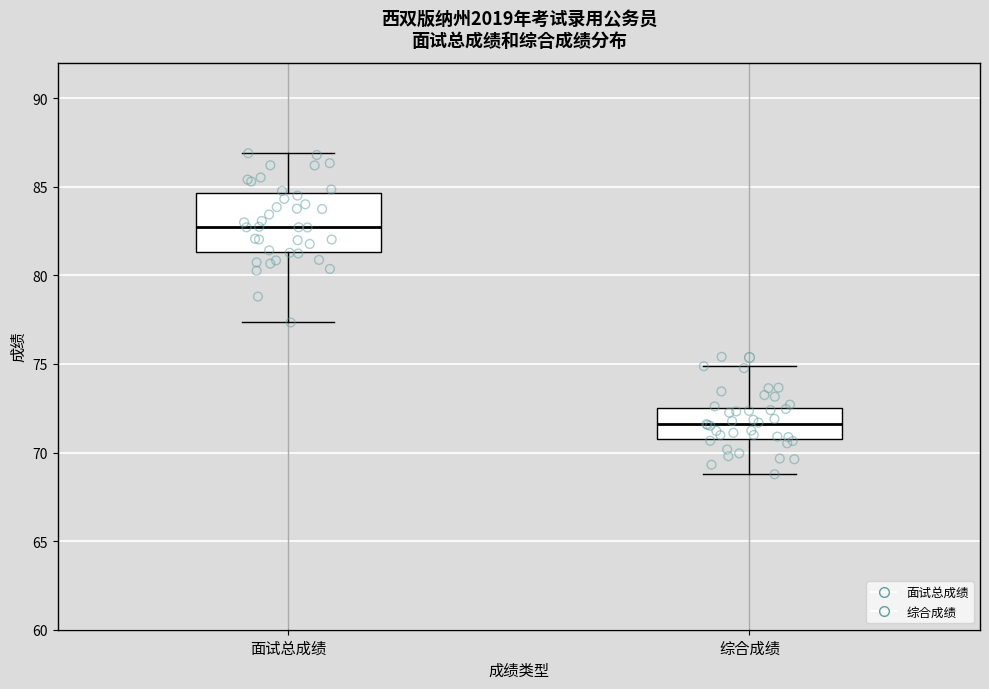

Which box has the highest median line?

面试总成绩